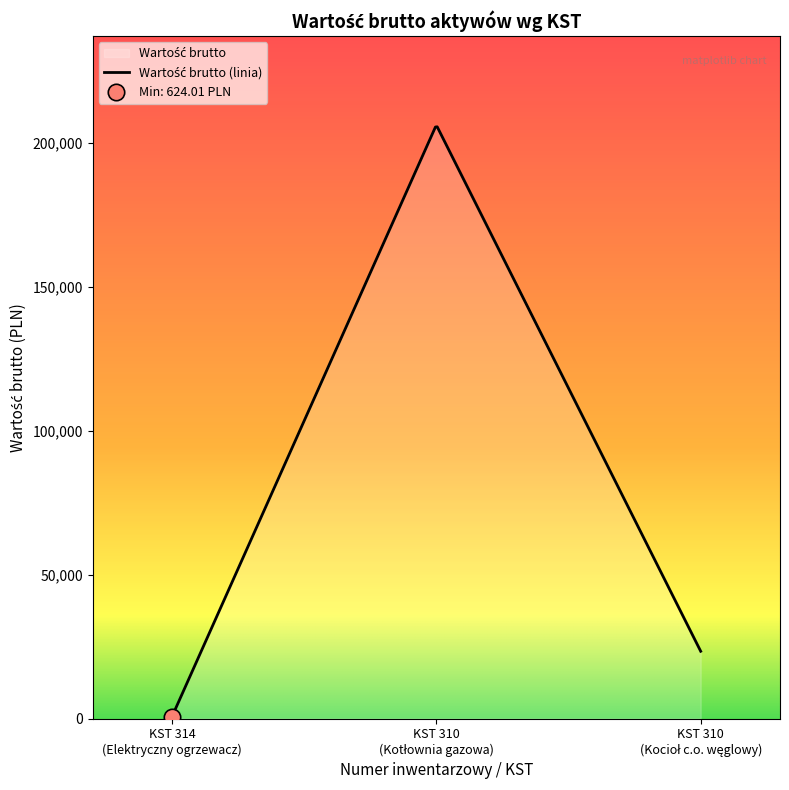

What is the change in value from 310 to 310?

-182866.0